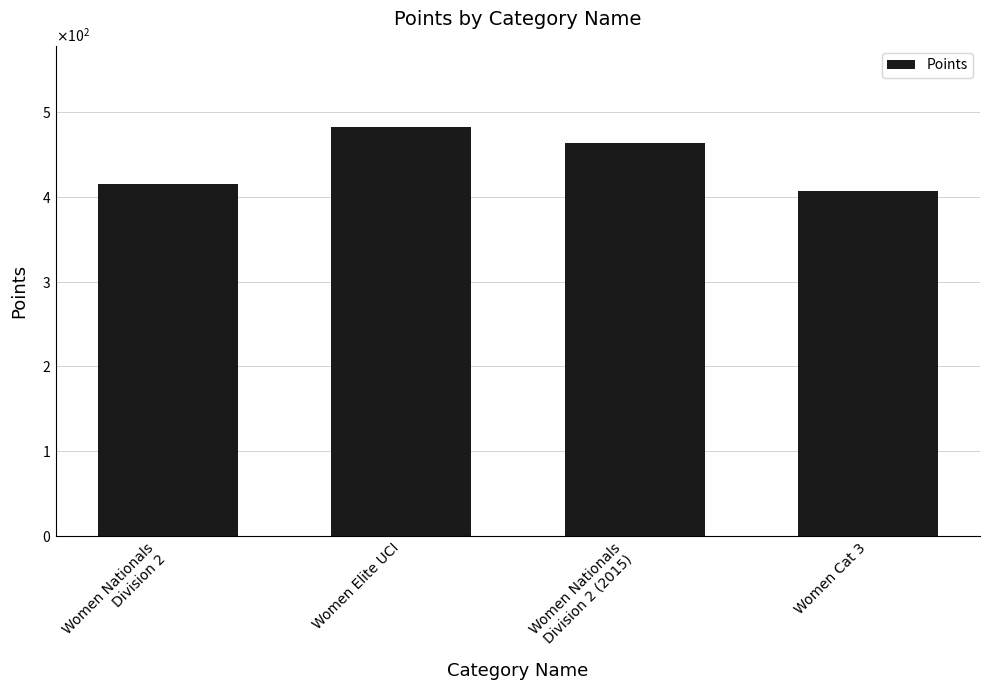

What is the ratio of the value at Women Cat 3 to the value at Women Nationals
Division 2?

1.0